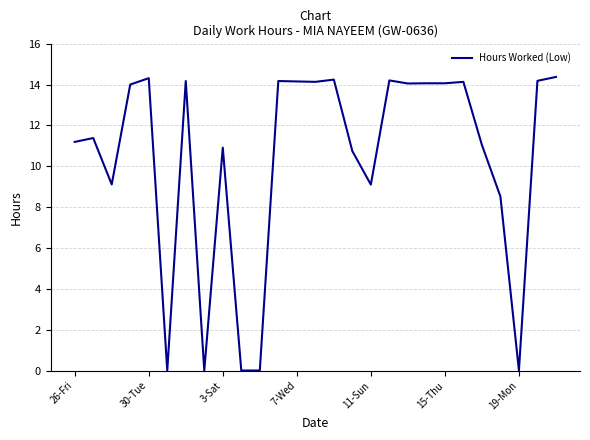

How many lines are shown in the chart?

1